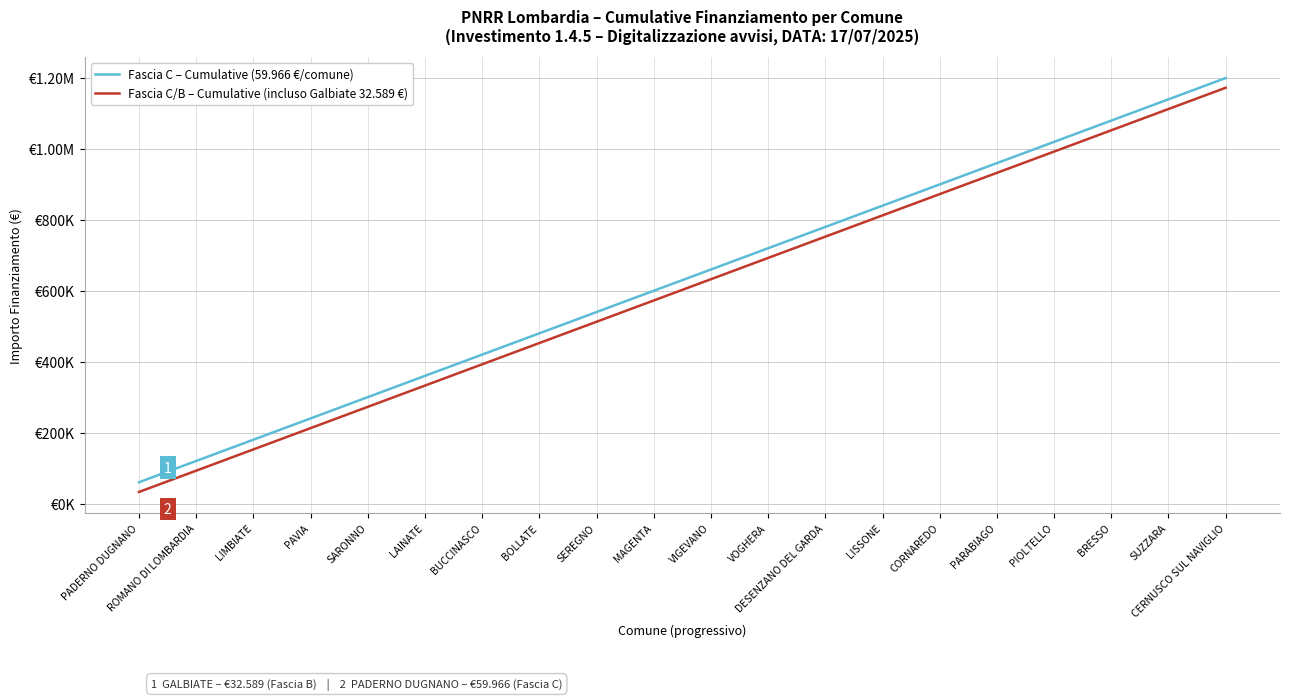

What are all the series names shown in the legend?

Fascia C – Cumulative (59.966 €/comune), Fascia C/B – Cumulative (incluso Galbiate 32.589 €)